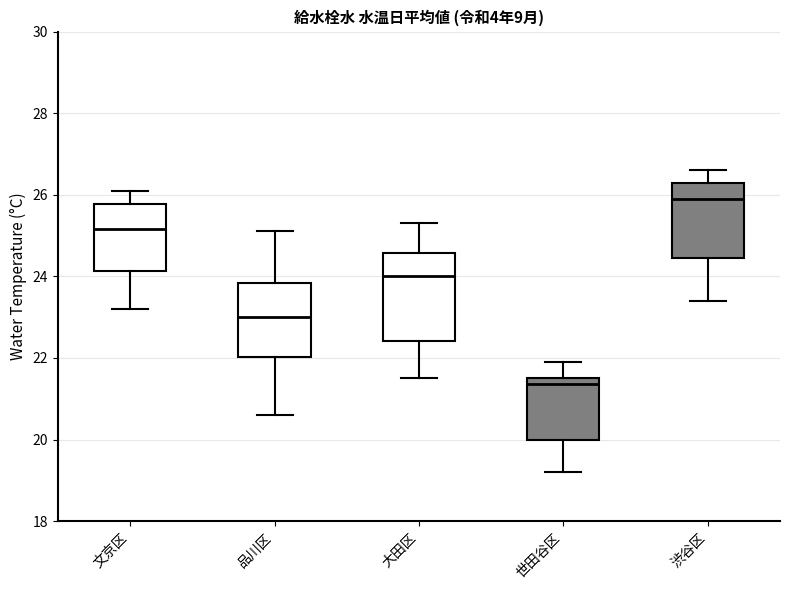

Where is the lower edge of the box for 文京区 on the y-axis? The values are not printed on the chart, so give them approximately, as read against the axis.

24.2